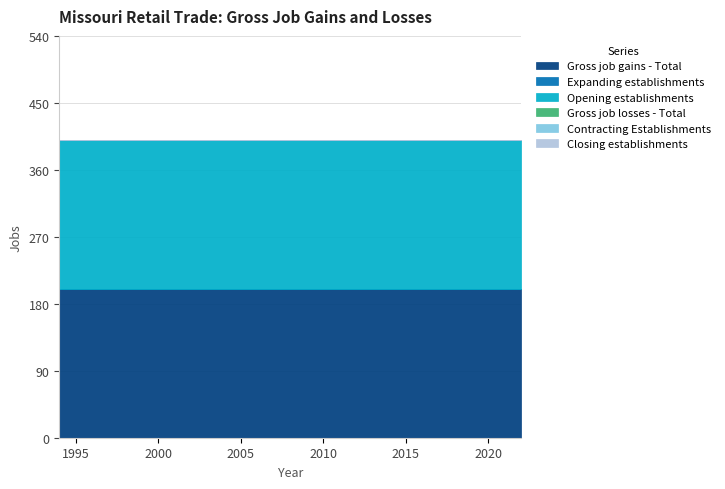

What is the spread (max minus min) of values at 2016?

200